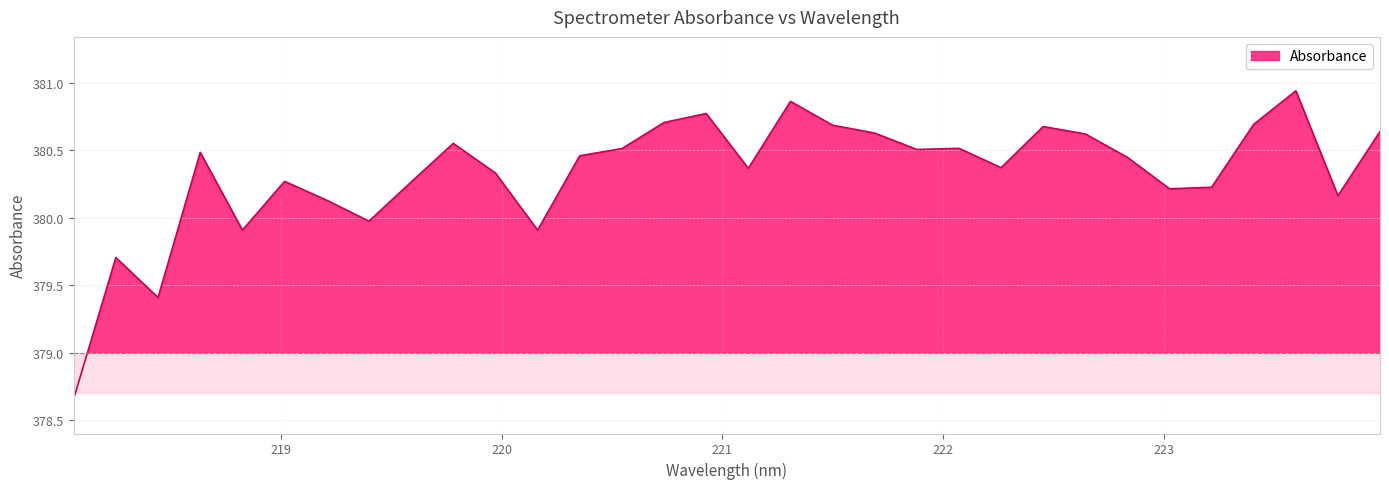

At which category does the data reach its first local peak?

218.2508